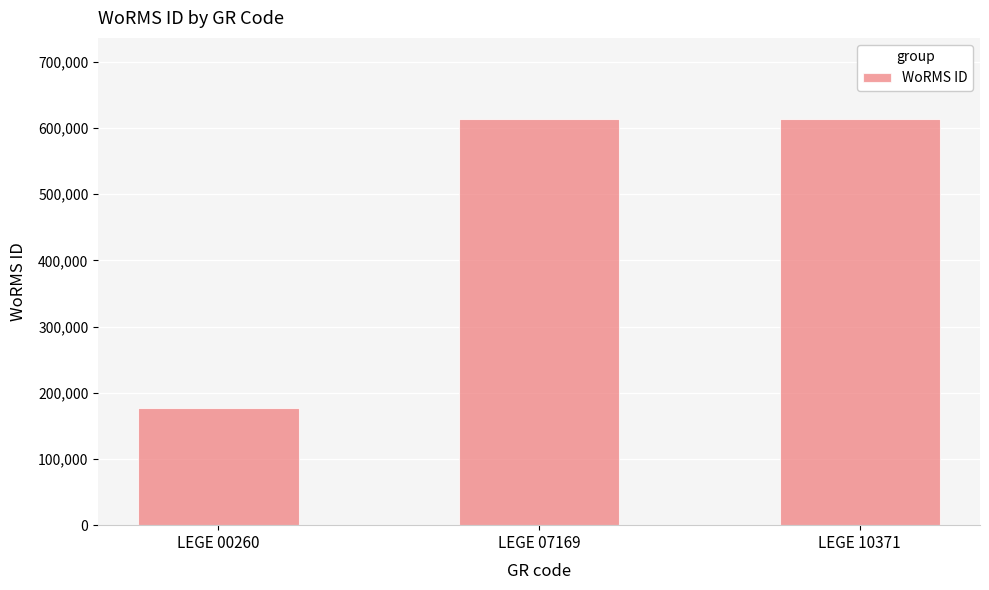

How many bars are there in total?

3